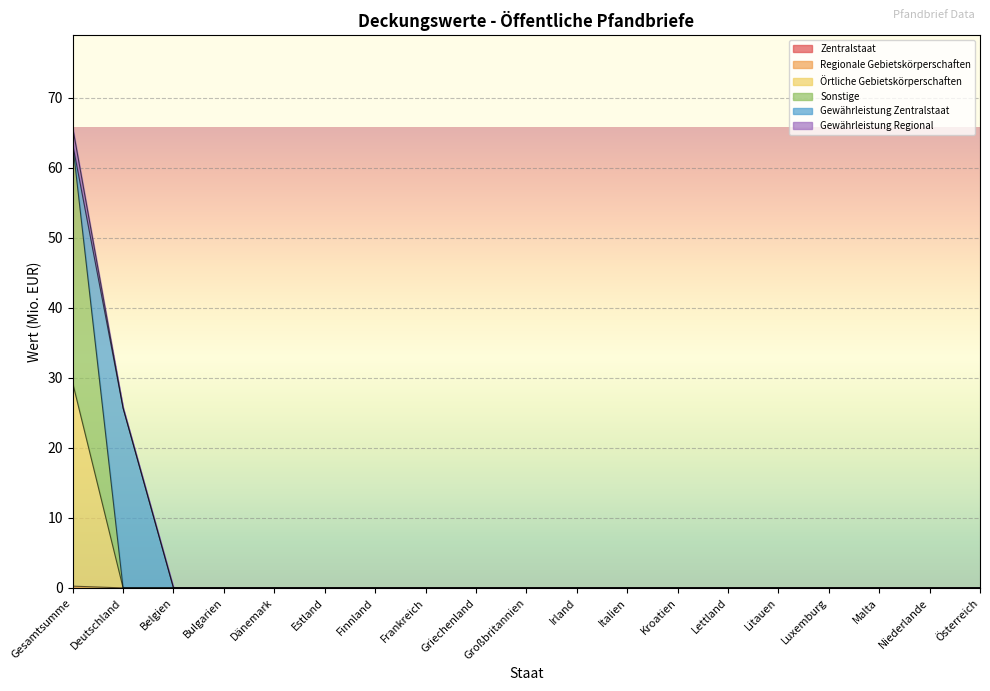

At which category is the sum across all series the highest?

Gesamtsumme